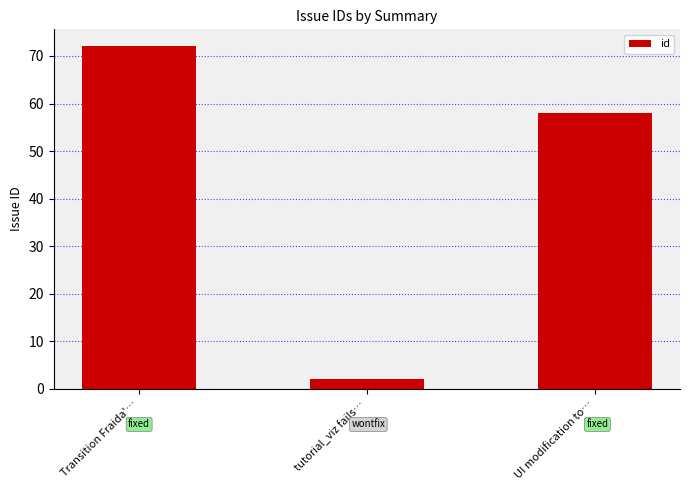

What is the value of the 1st bar from the left?

72